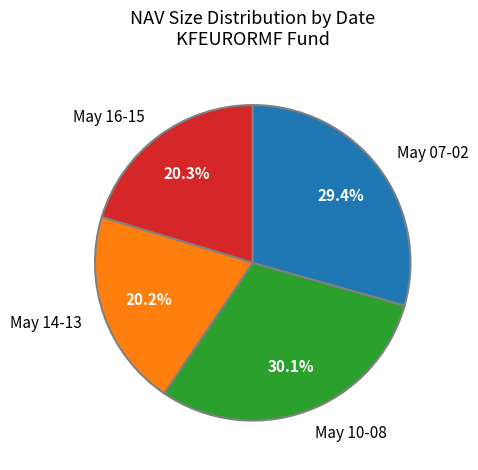

Combined, do May 16-15 and May 14-13 account for over 50%?

No